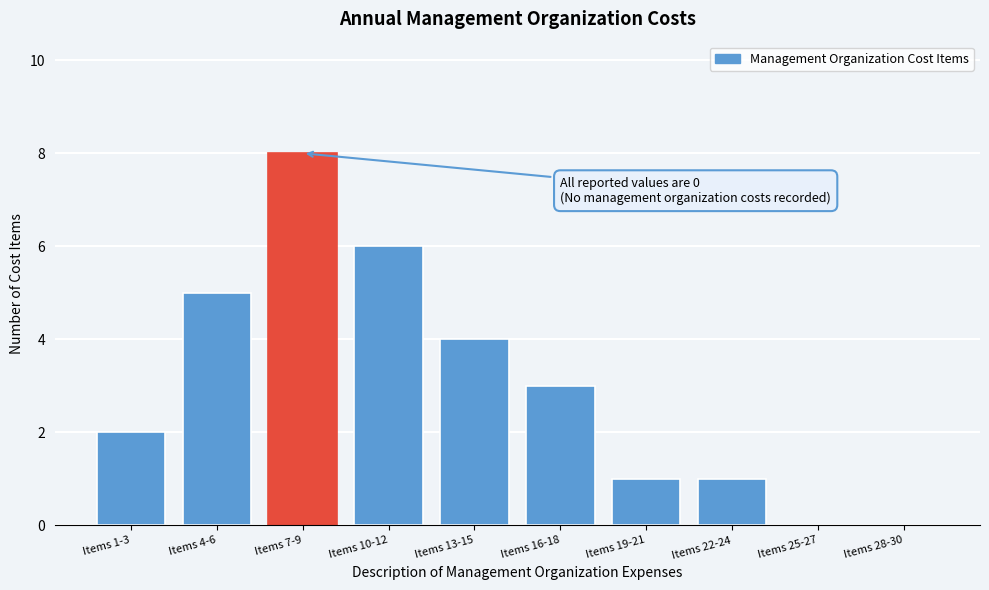

Reading left to right, what are all the values shown in this chart?

Items 1-3=2	Items 4-6=5	Items 7-9=8	Items 10-12=6	Items 13-15=4	Items 16-18=3	Items 19-21=1	Items 22-24=1	Items 25-27=0	Items 28-30=0